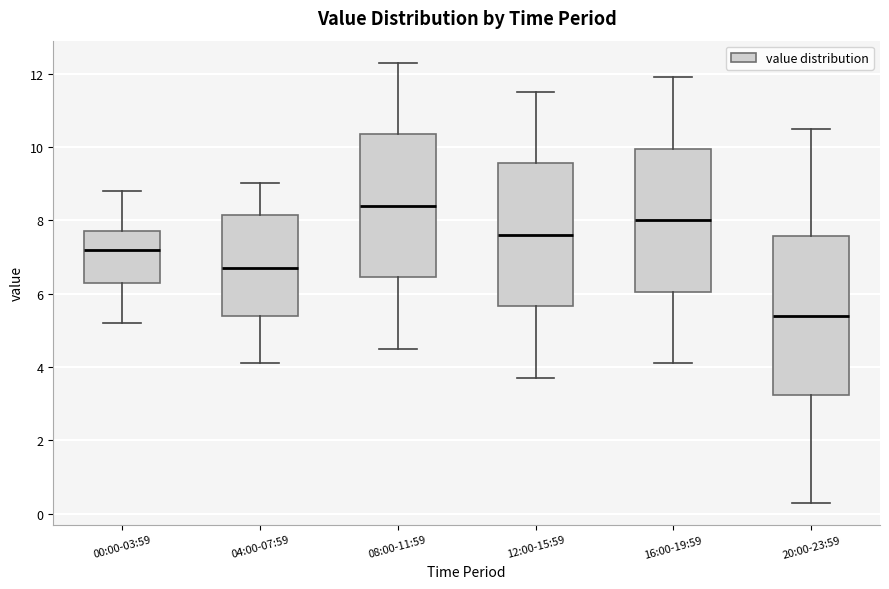

Comparing the boxes themselves (not the whiskers), which one is the tallest?

20:00-23:59